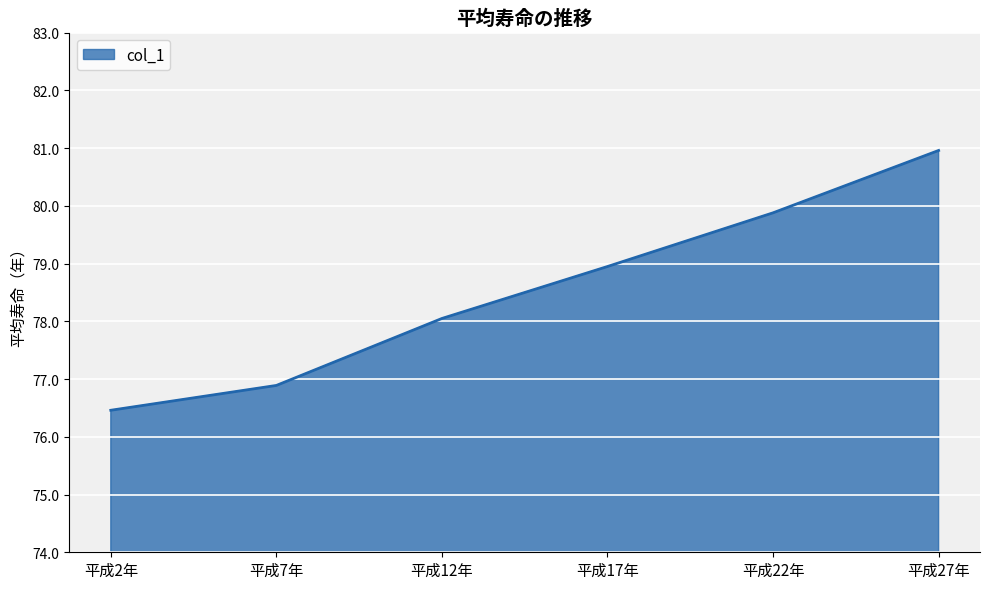

True or false: the data has more than 1 interior local peaks.

False